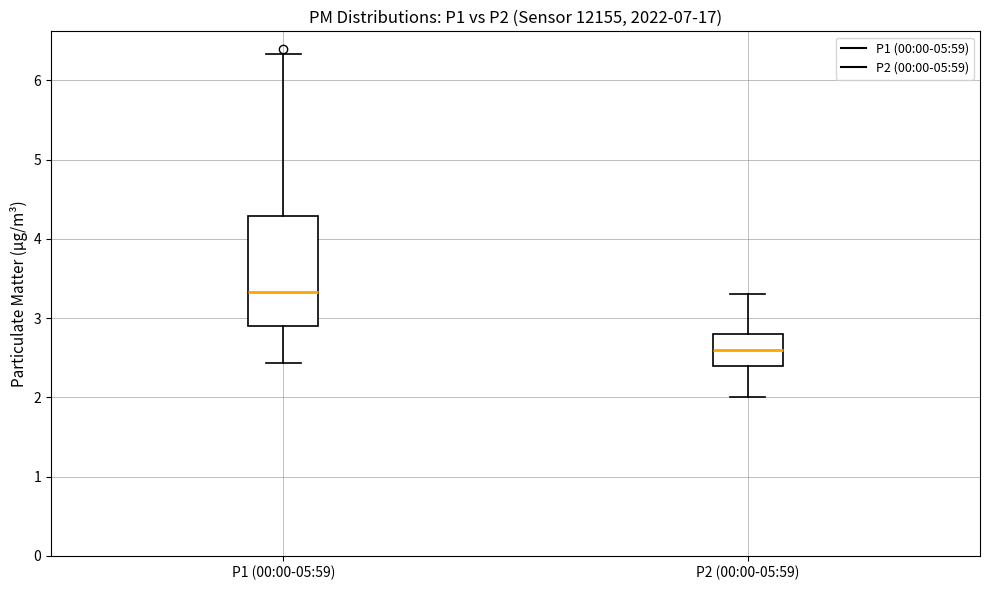

Reading left to right, transcribe this box plot: for each box, give where its median line is, the range the box spans, and where its two whiskers end, as read against the y-axis. The values are not printed on the chart, so give them approximately, as read against the axis.

P1 (00:00-05:59): median 3.3, box 2.9 to 4.3, whiskers 2.4 to 6.3
P2 (00:00-05:59): median 2.6, box 2.4 to 2.8, whiskers 2.0 to 3.3